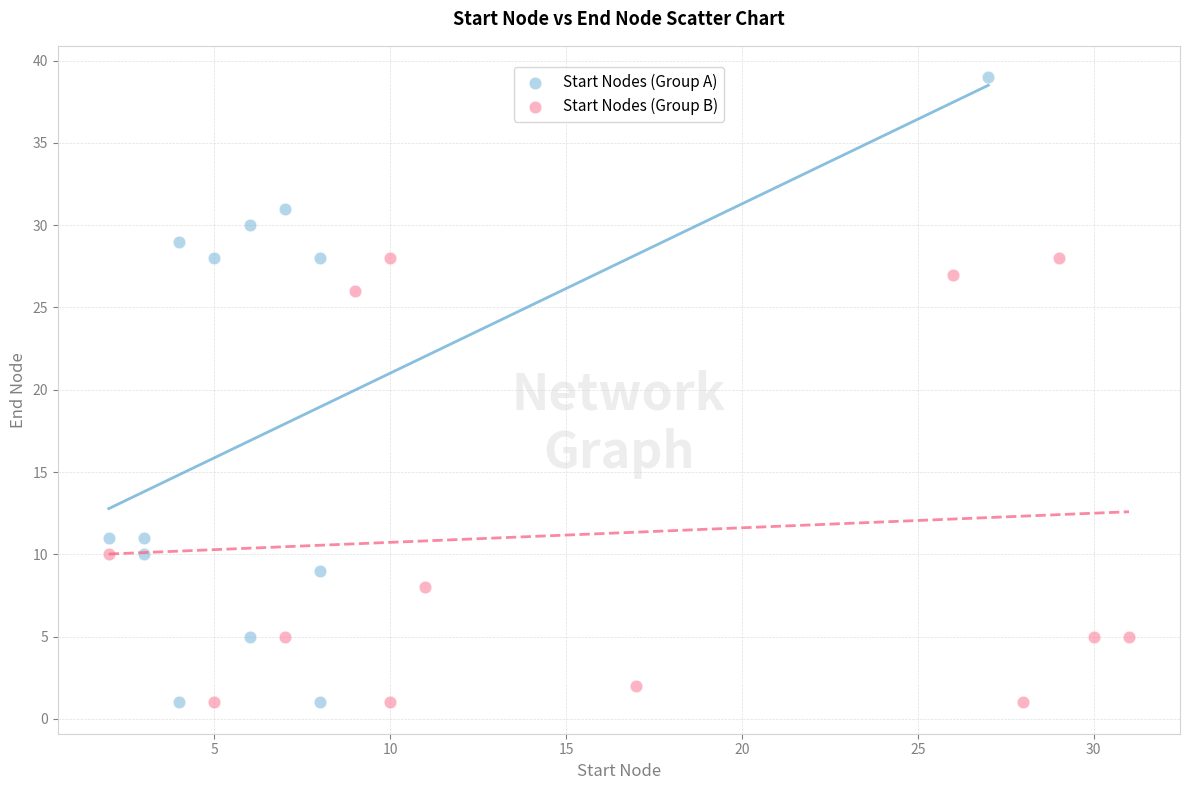

Which series contains the highest Y value?

Start Nodes (Group A)